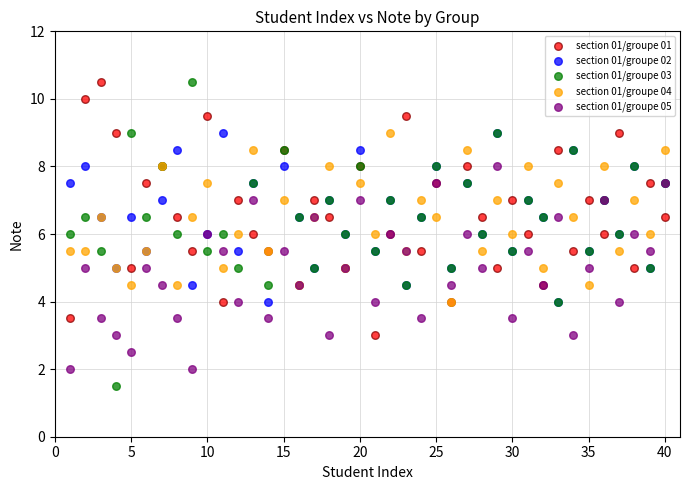

Which series contains the lowest Y value?

section 01/groupe 03